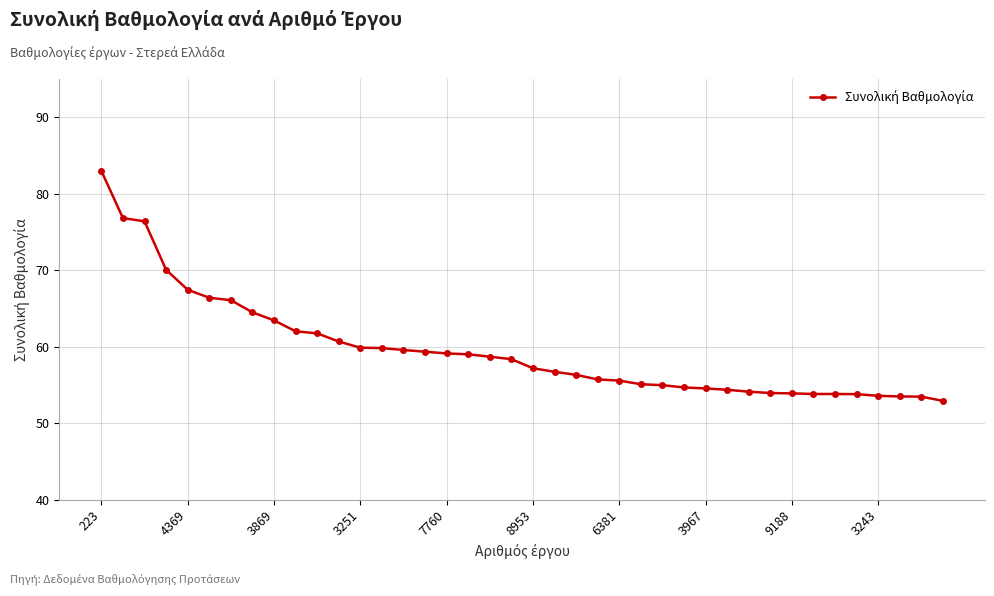

What is the greatest value displayed?

83.0